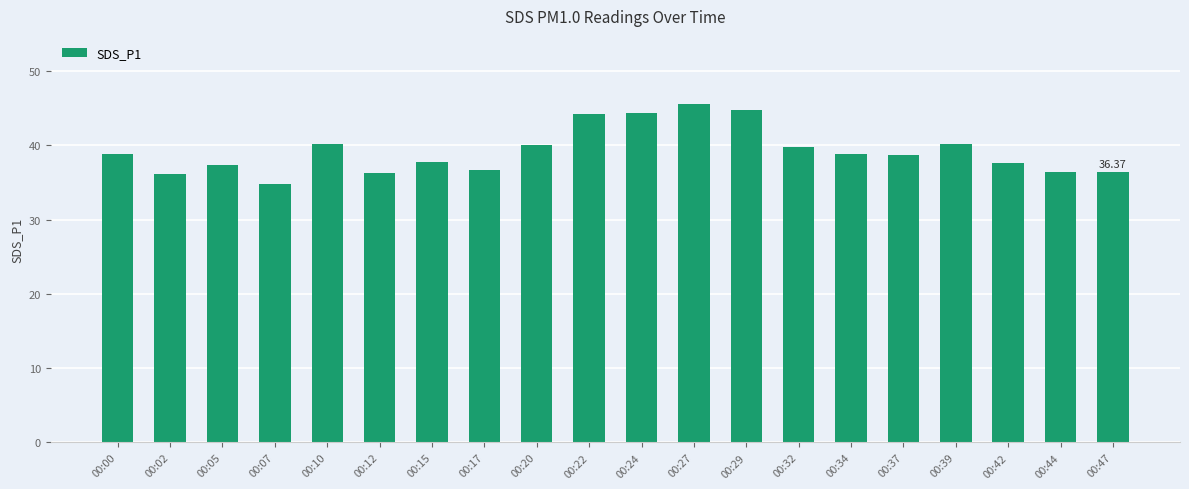

Count the number of categories in the chart.

20